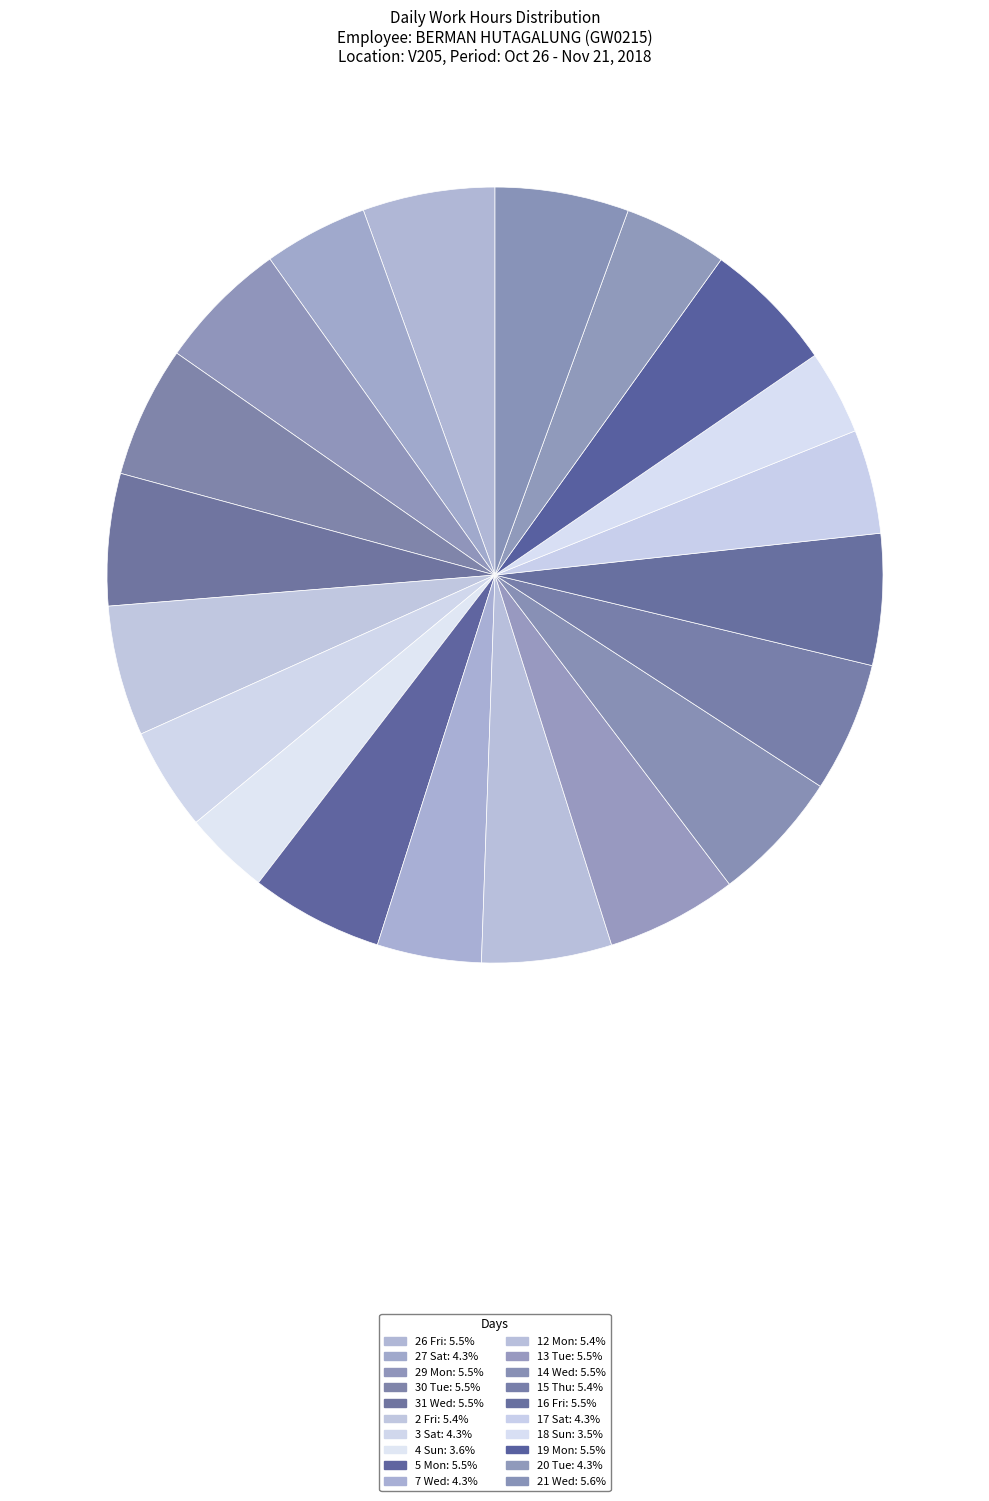

The 27 Sat slice represents 4% of the pie. True or false?

True